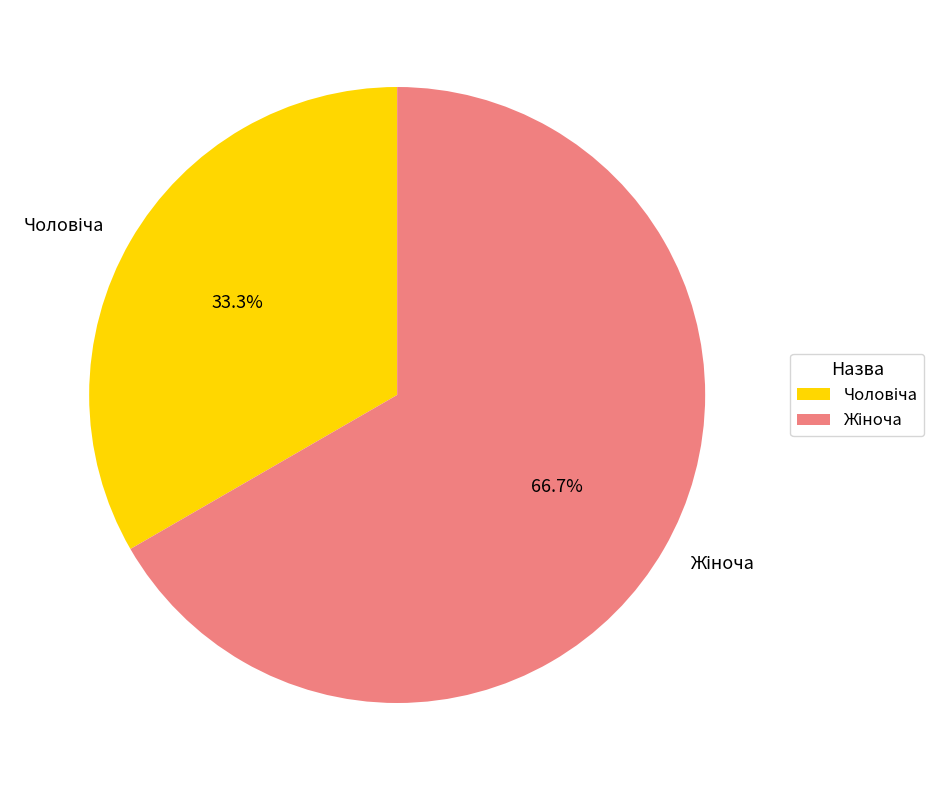

Is there a majority slice in this chart?

Yes